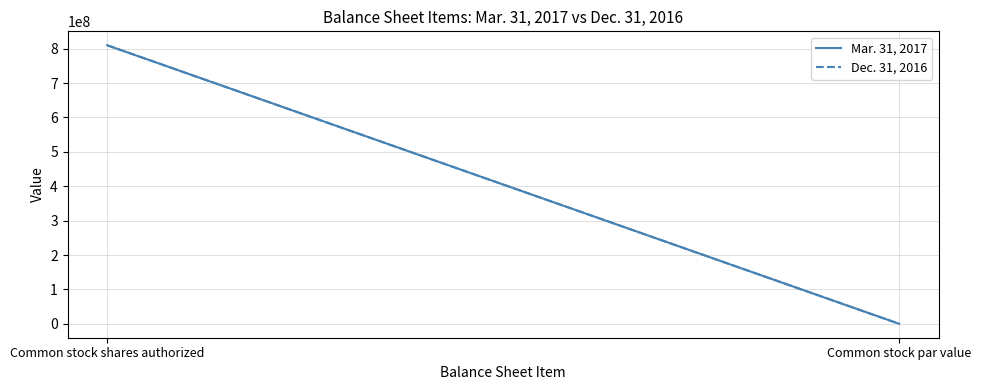

What is the total value across all series at Common stock shares authorized?

1620000000.0